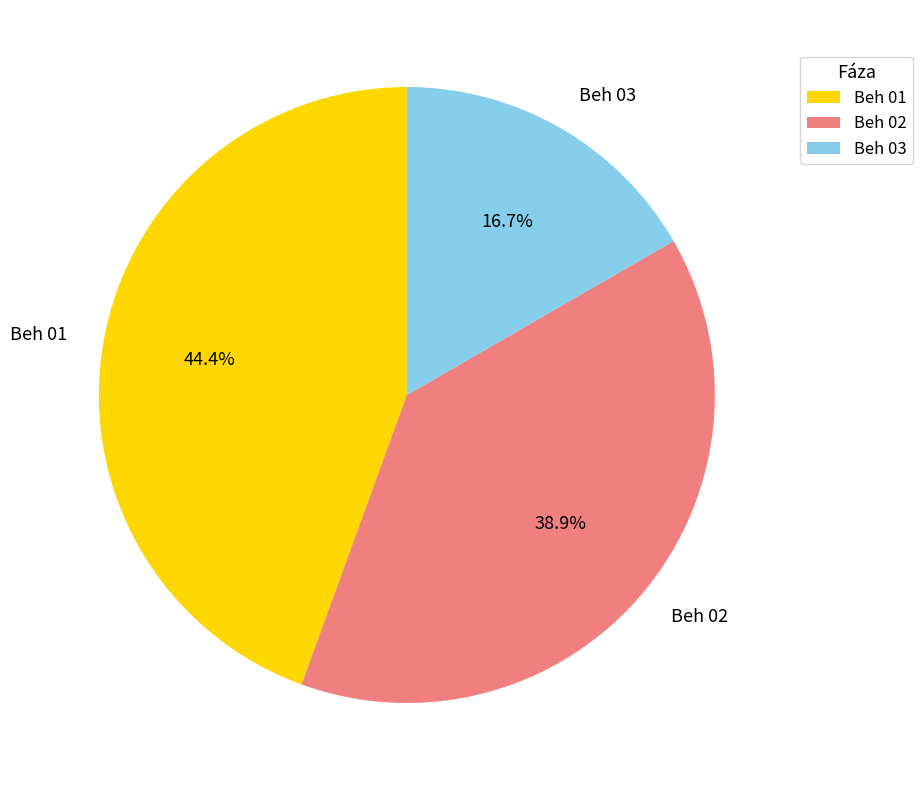

Is it true that Beh 02 is 39% of the pie?

True